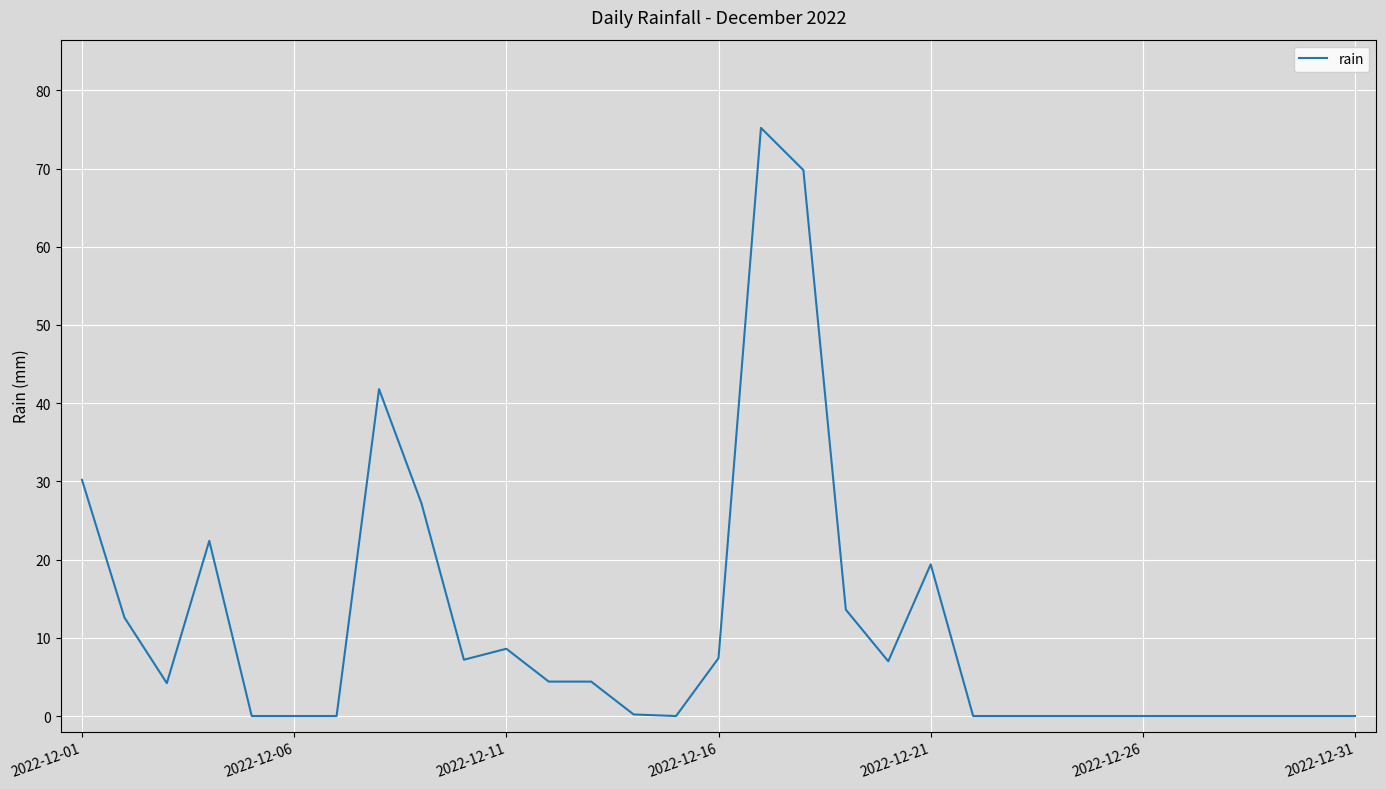

What is the difference between the maximum and minimum values?

75.2